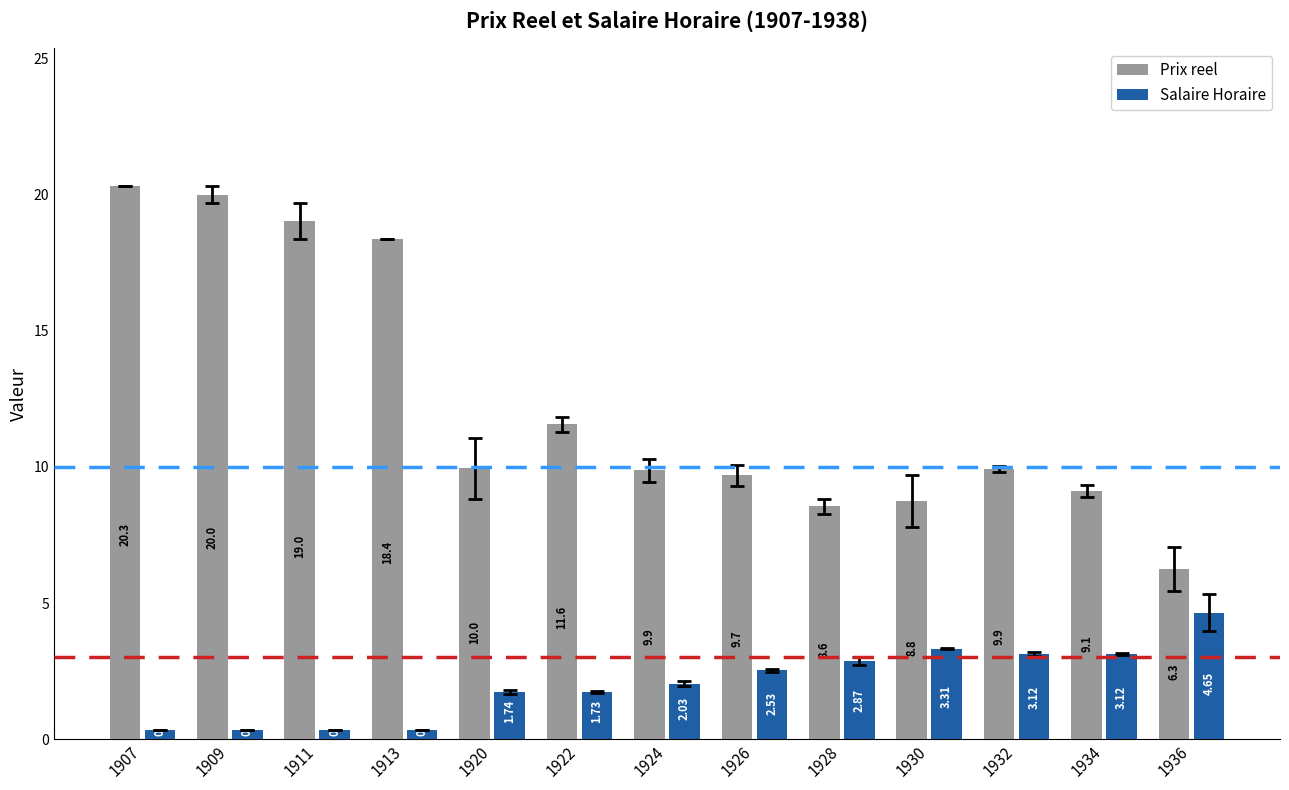

Rank the series by their maximum value, from highest to lowest.

Prix reel, Salaire Horaire